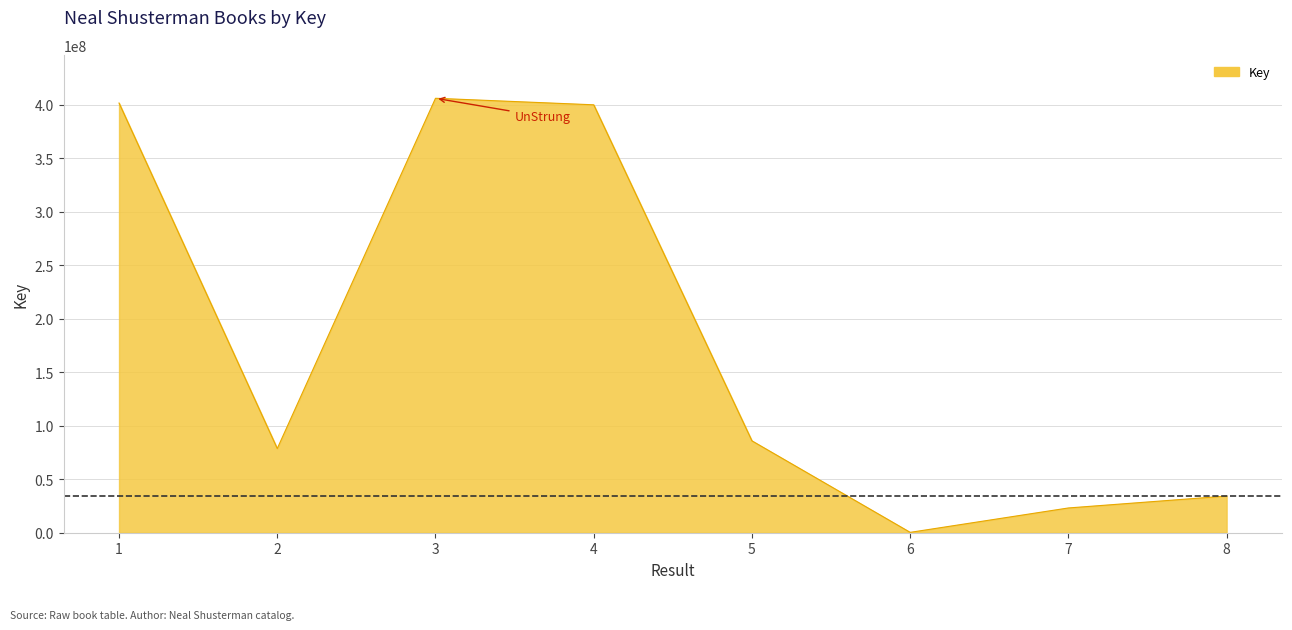

What is the average value?

178800308